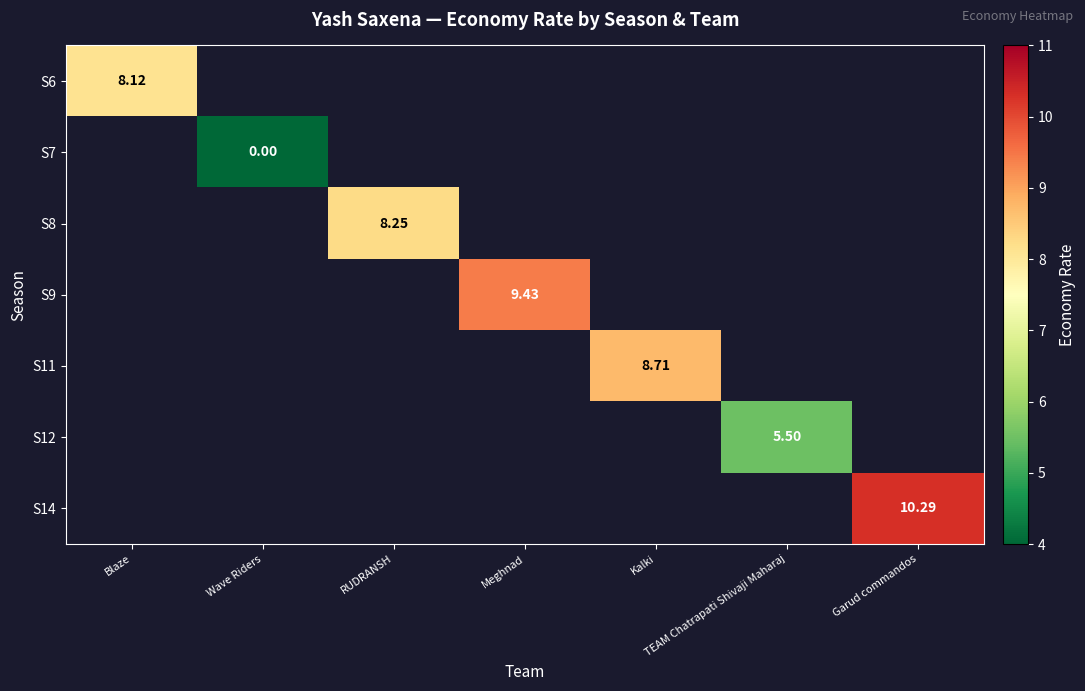

How many positive values does the S11 series have?

1